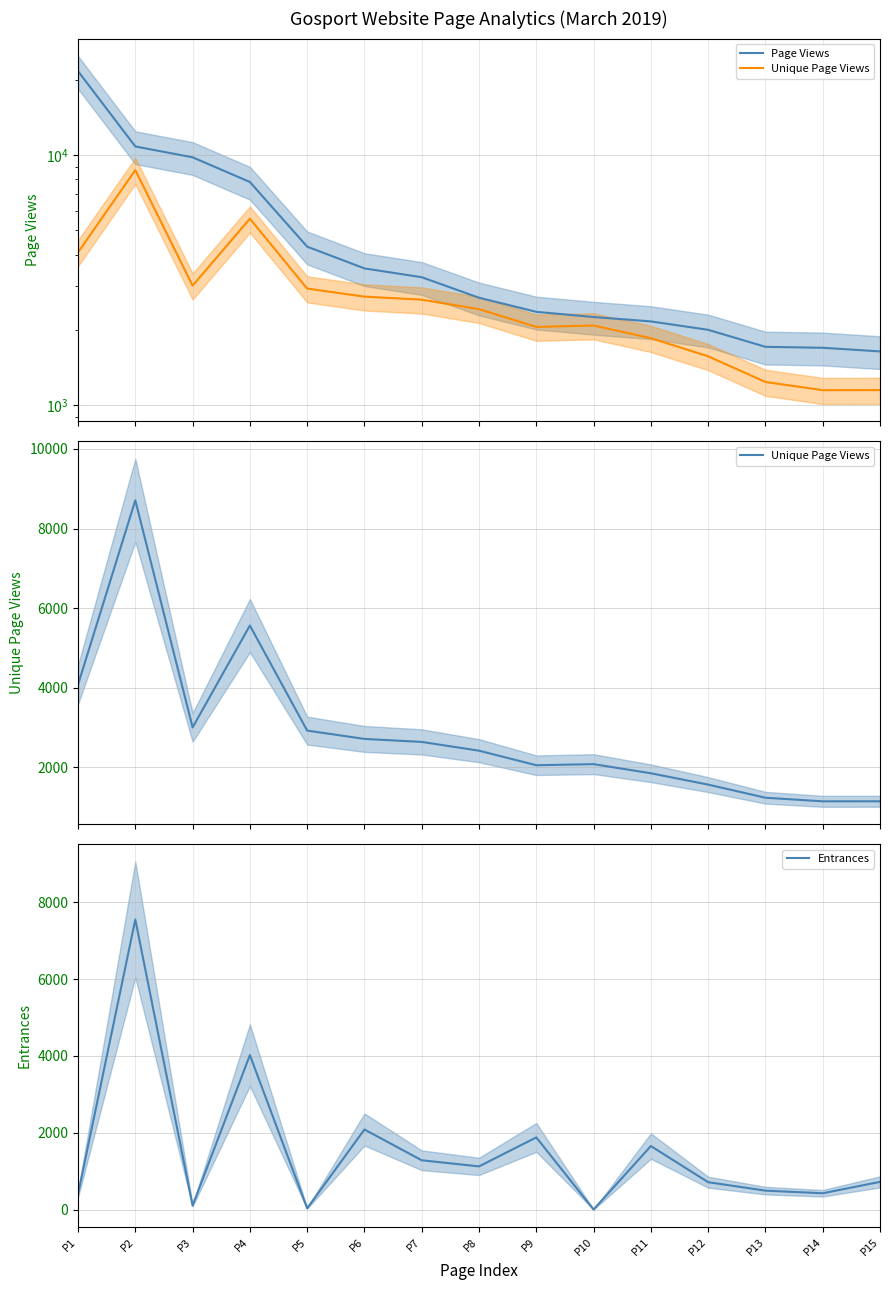

Rank the series by their average value, from highest to lowest.

Page Views, Unique Page Views, Entrances